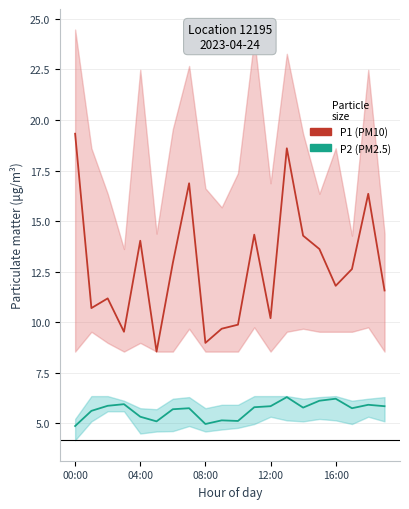

Does the chart display data point markers on the line(s)?

No